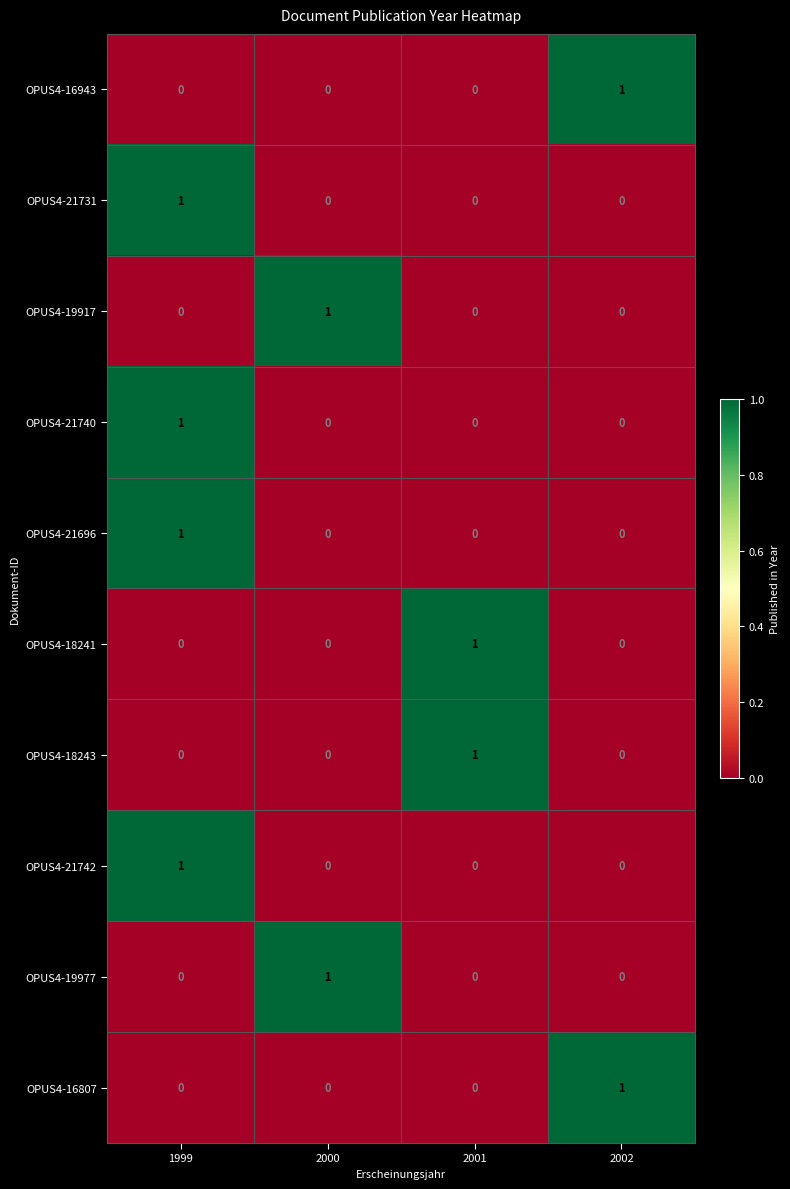

How many OPUS4-19917 values are between 0 and 1?

4